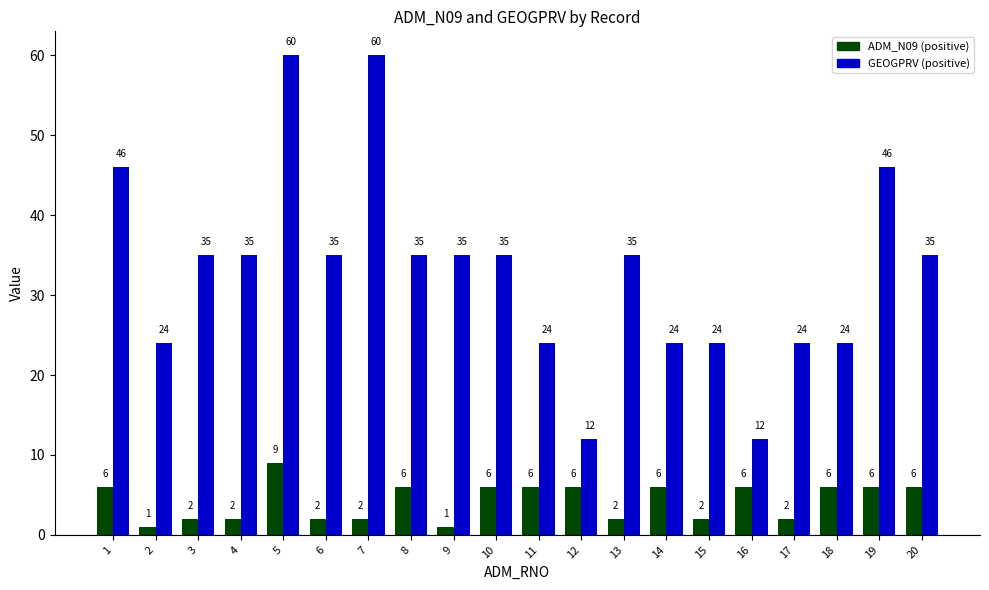

Are the bars grouped side by side (vs. stacked)?

Yes